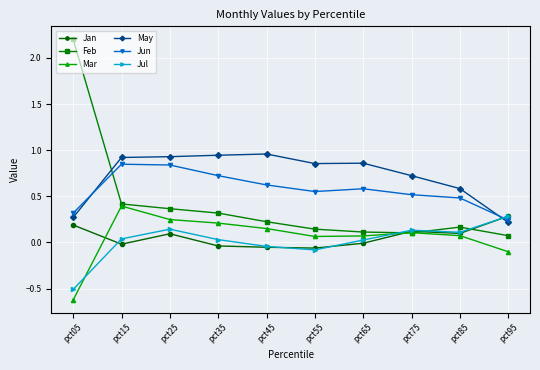

What is the minimum value shown in the chart?

-0.6